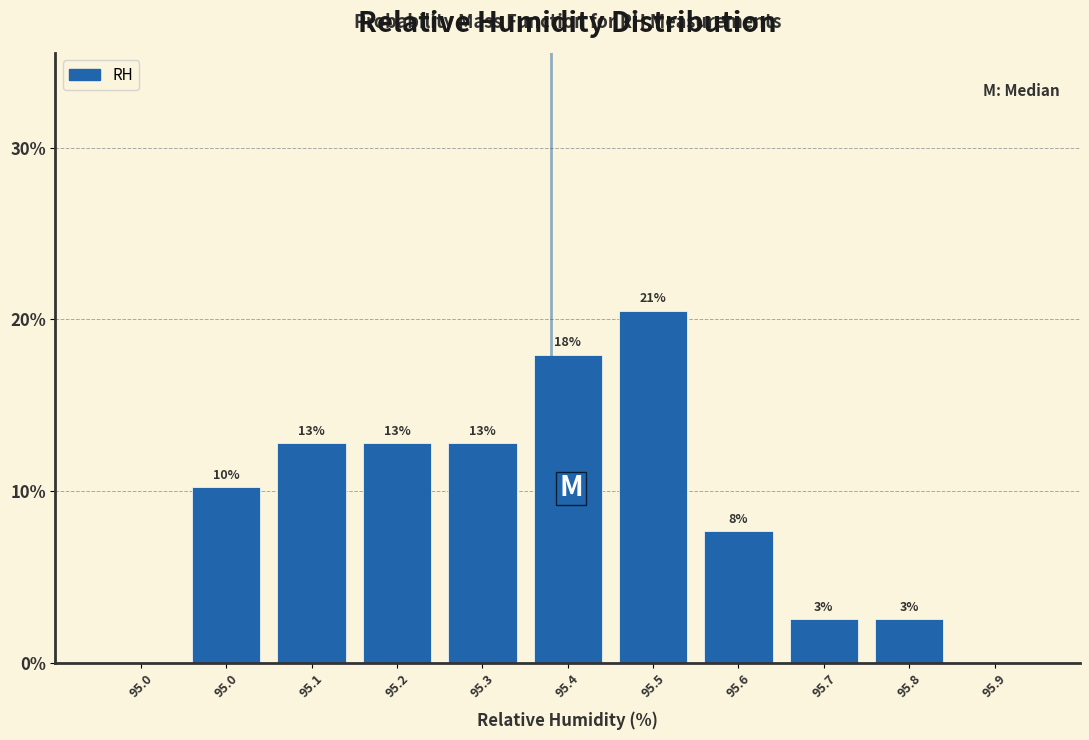

Are the bars horizontal?

No